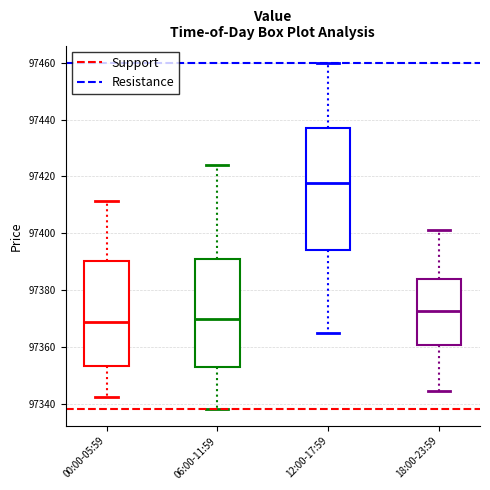

Where does the median line of the box for 00:00-05:59 sit on the y-axis? The values are not printed on the chart, so give them approximately, as read against the axis.

97368